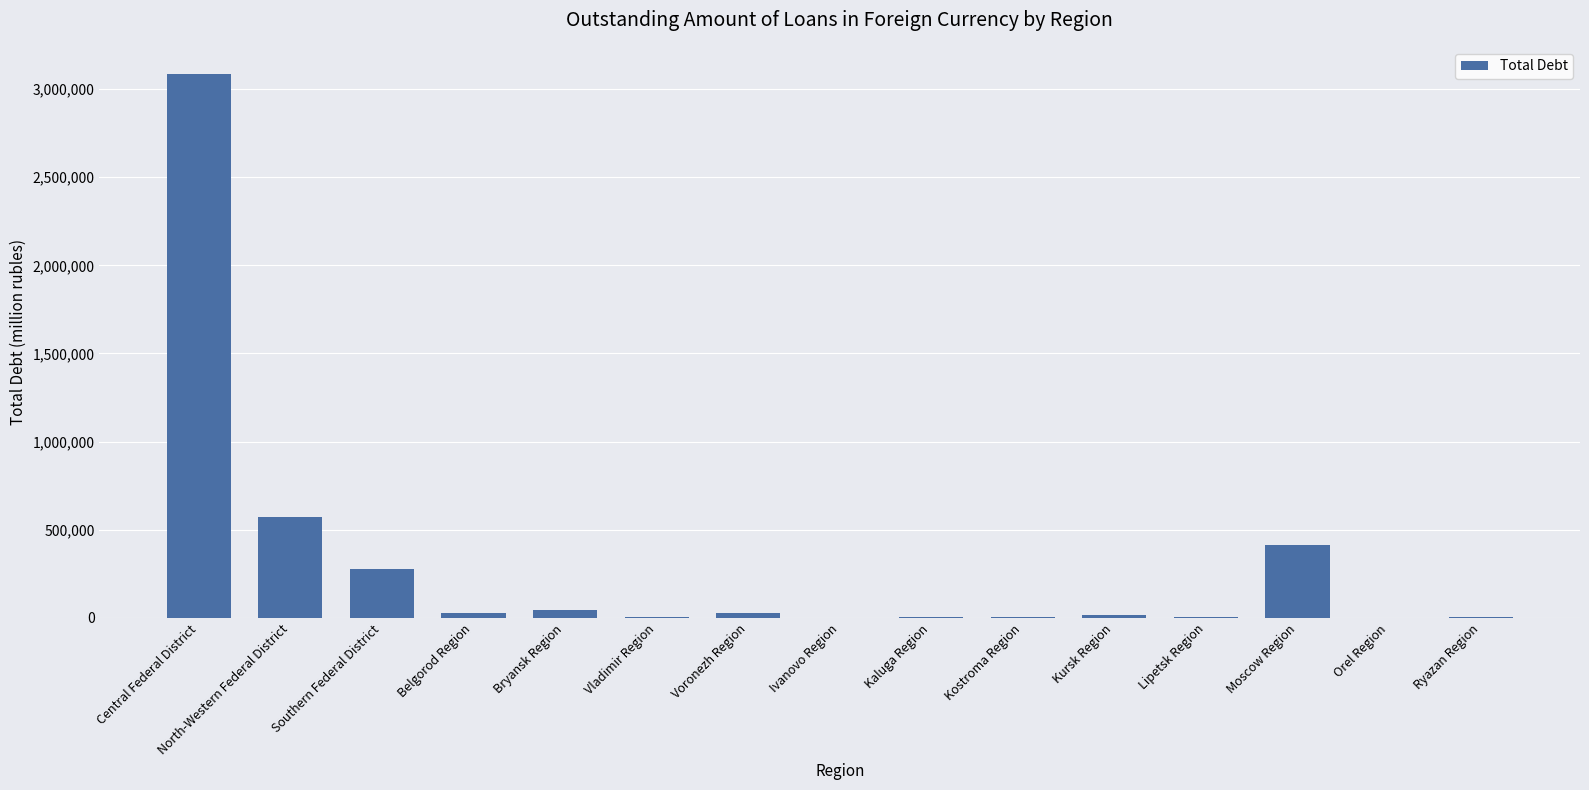

What is the sum of all values?

4503674